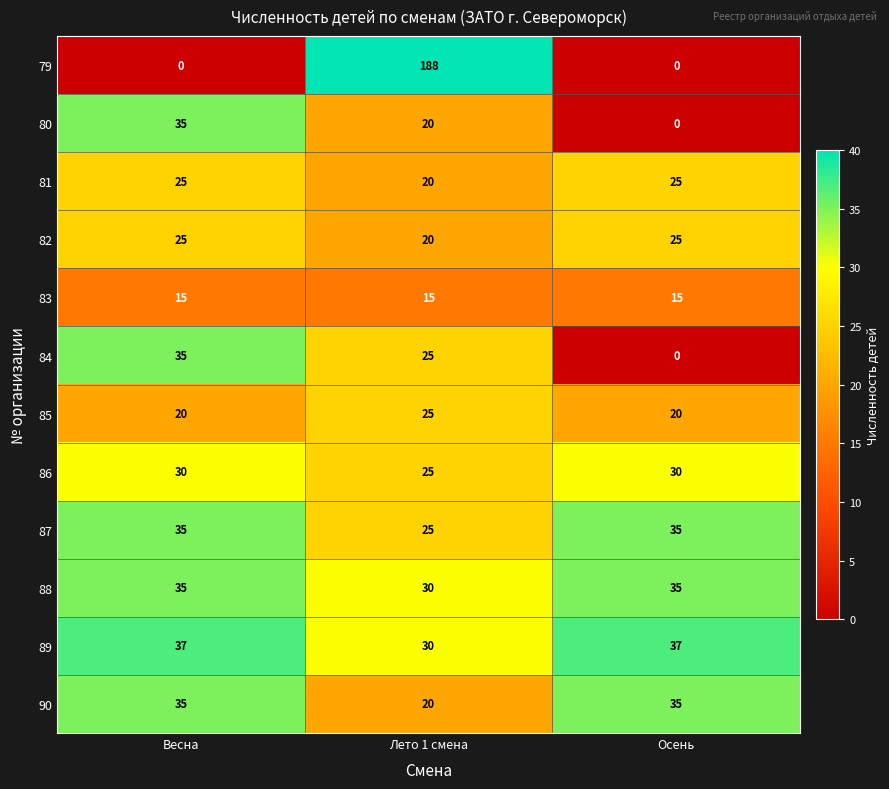

Which series changed the most between Весна and Лето 1 смена?

79